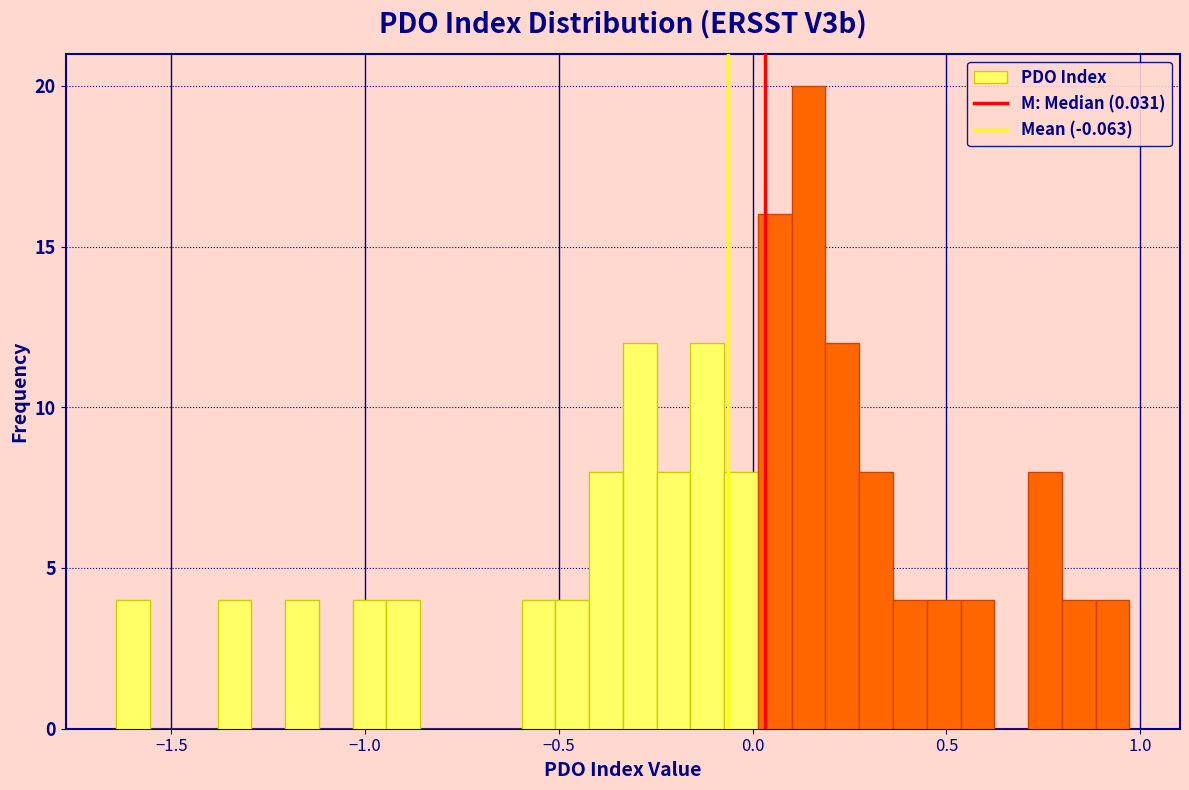

Read against the x-axis, roughly where is the centre of the tallest bar?

0.15